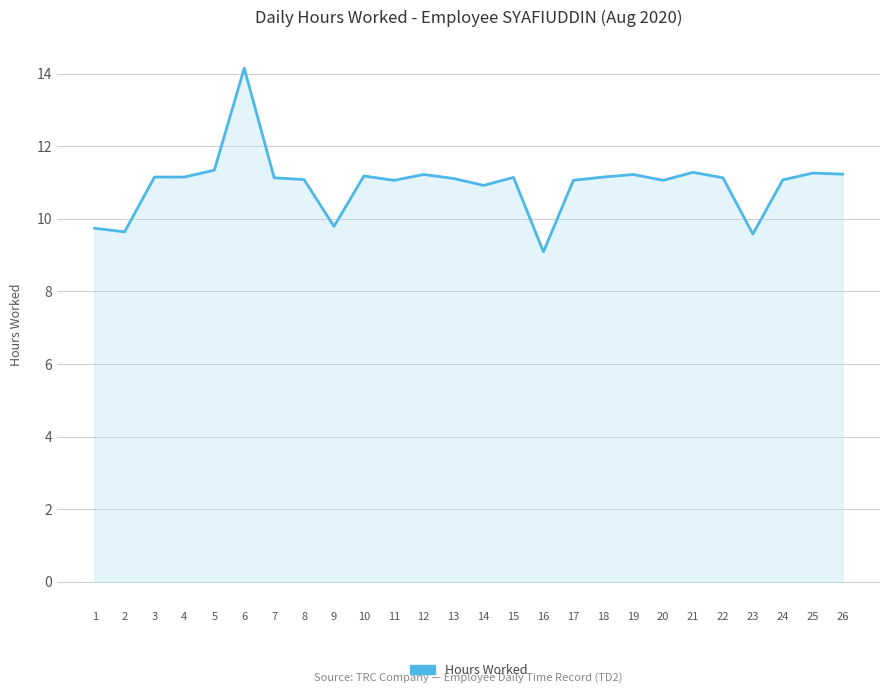

The chart shows a value of 11.1 at 13. True or false?

True